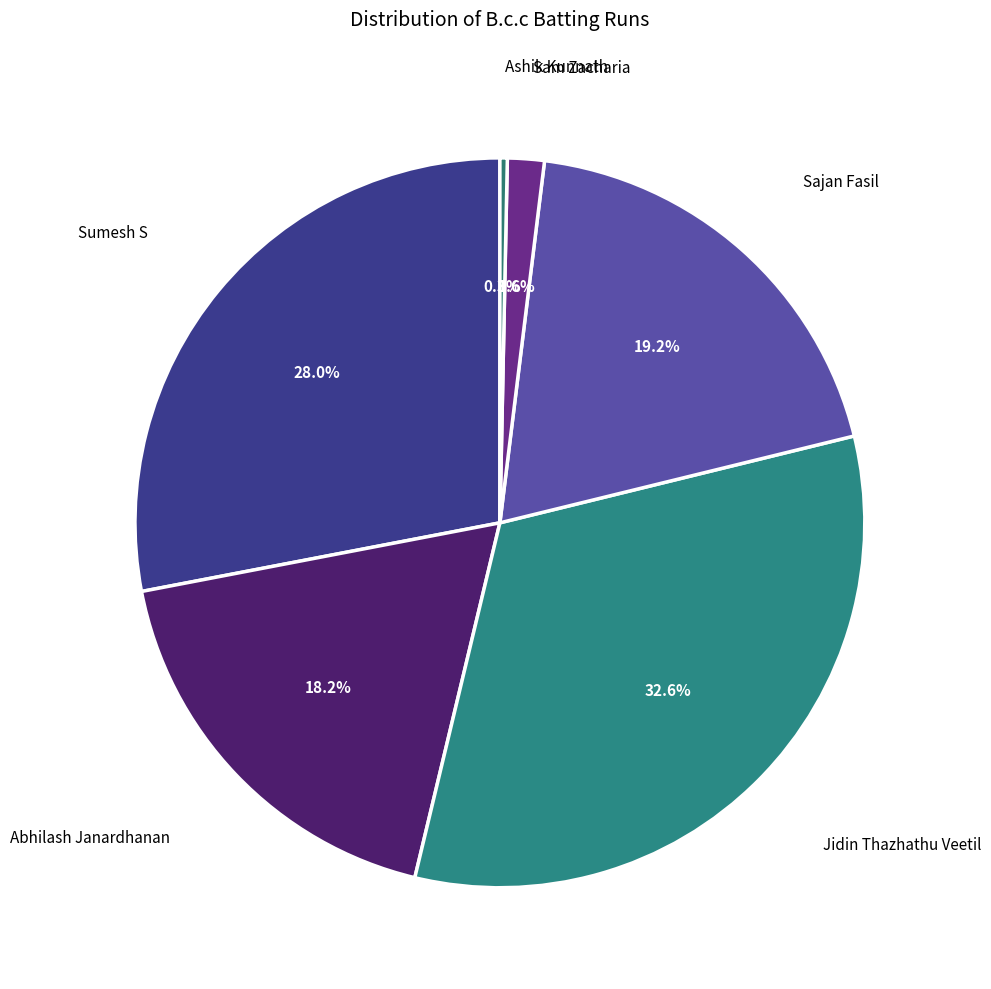

How many slices are in this pie chart?

6